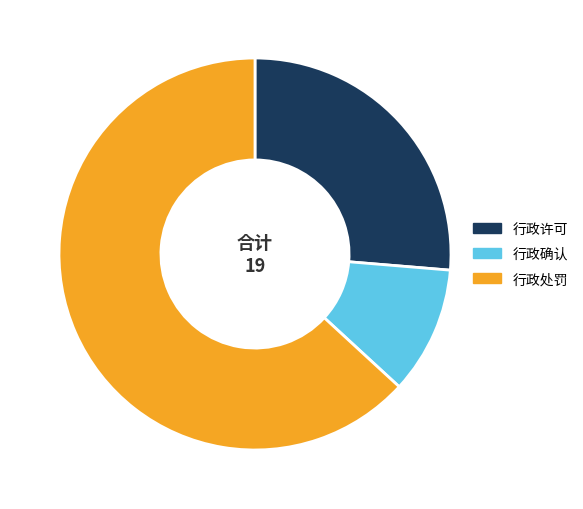

Is it true that 行政许可 is 26% of the pie?

True